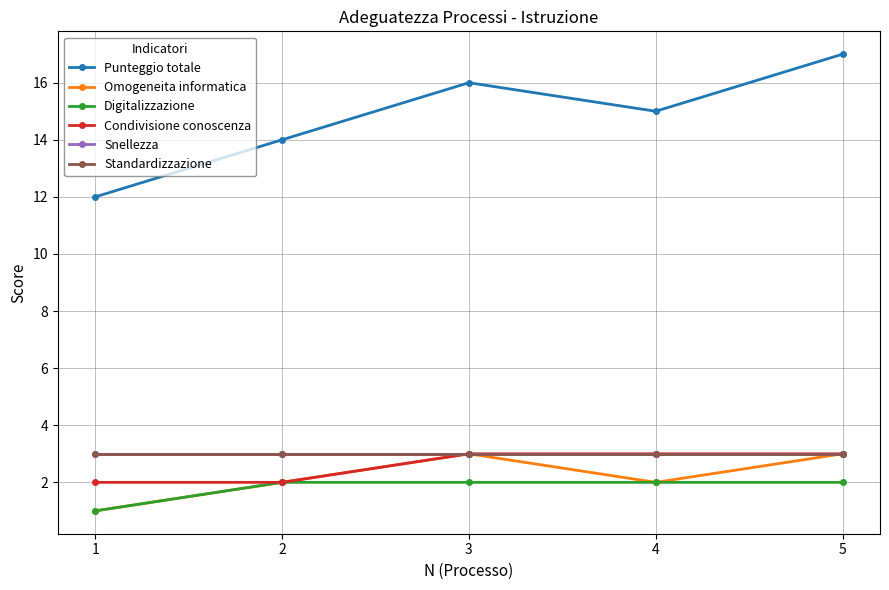

Is this an area chart (filled region under the line)?

No